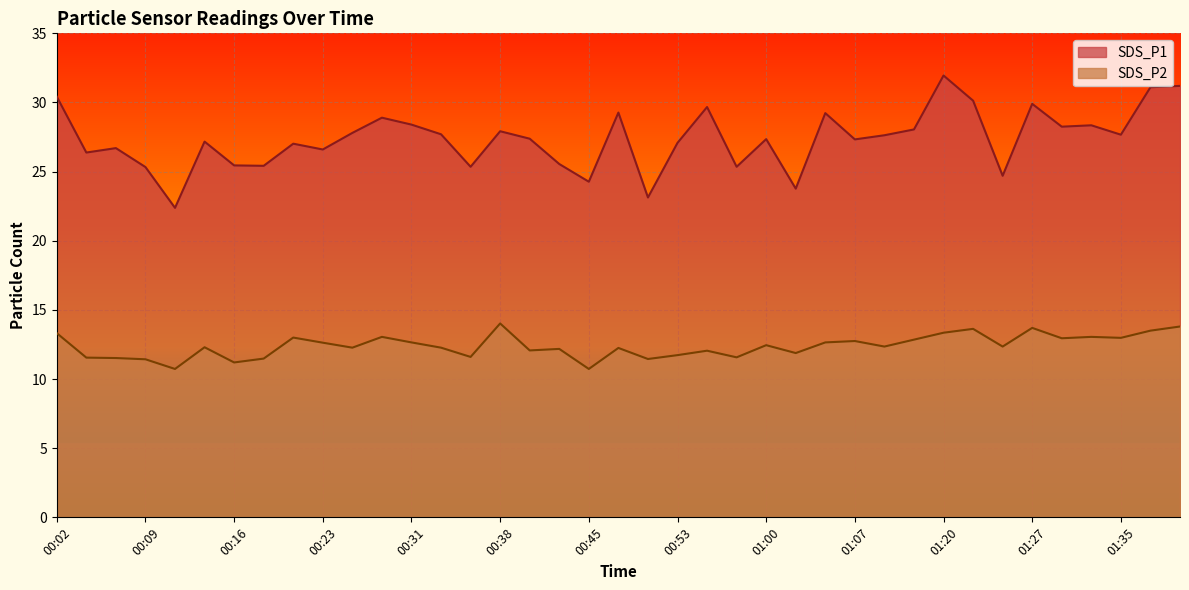

How many data points in SDS_P1 are above 27?

25